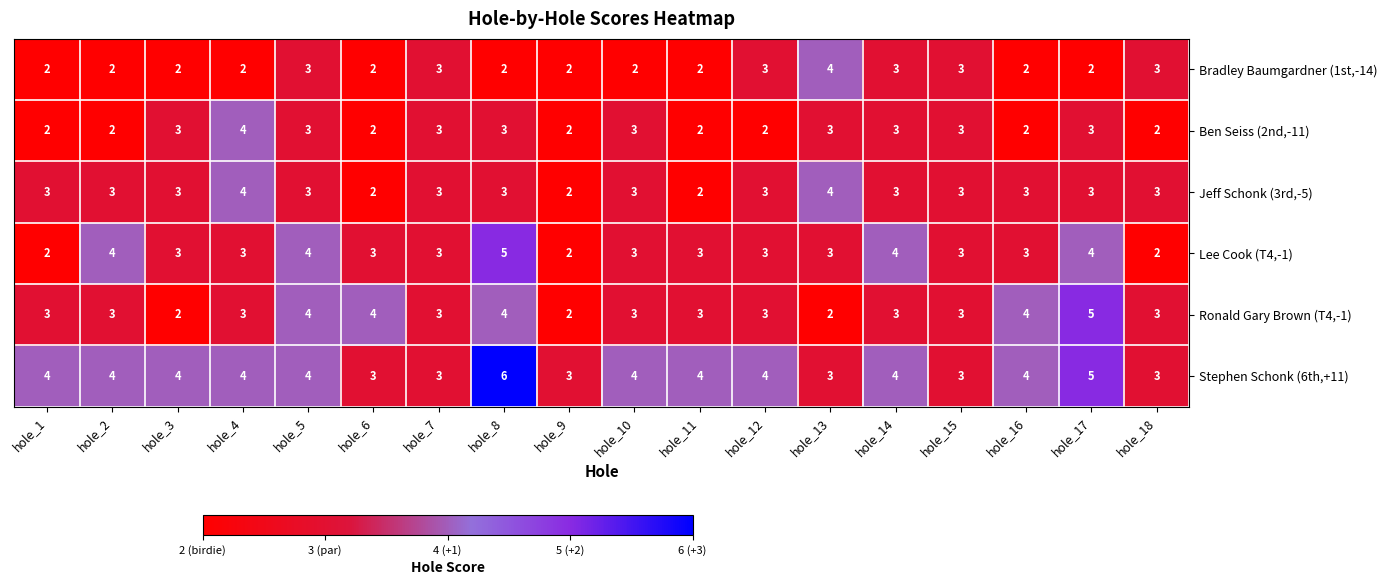

What value does the Ben Seiss (2nd,-11) series have at hole_3?

3